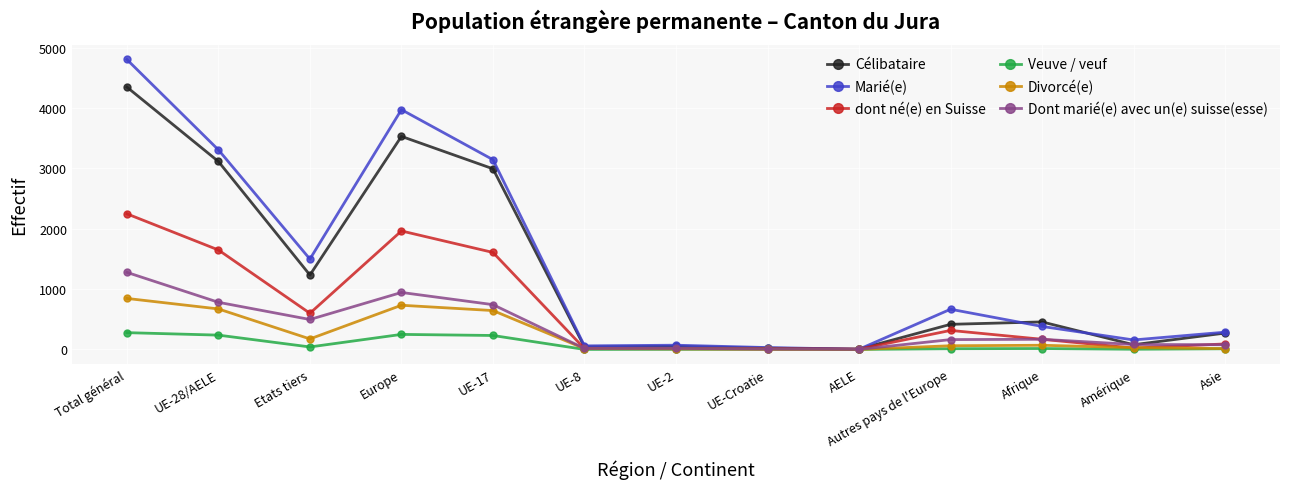

What is the maximum value shown in the chart?

4804